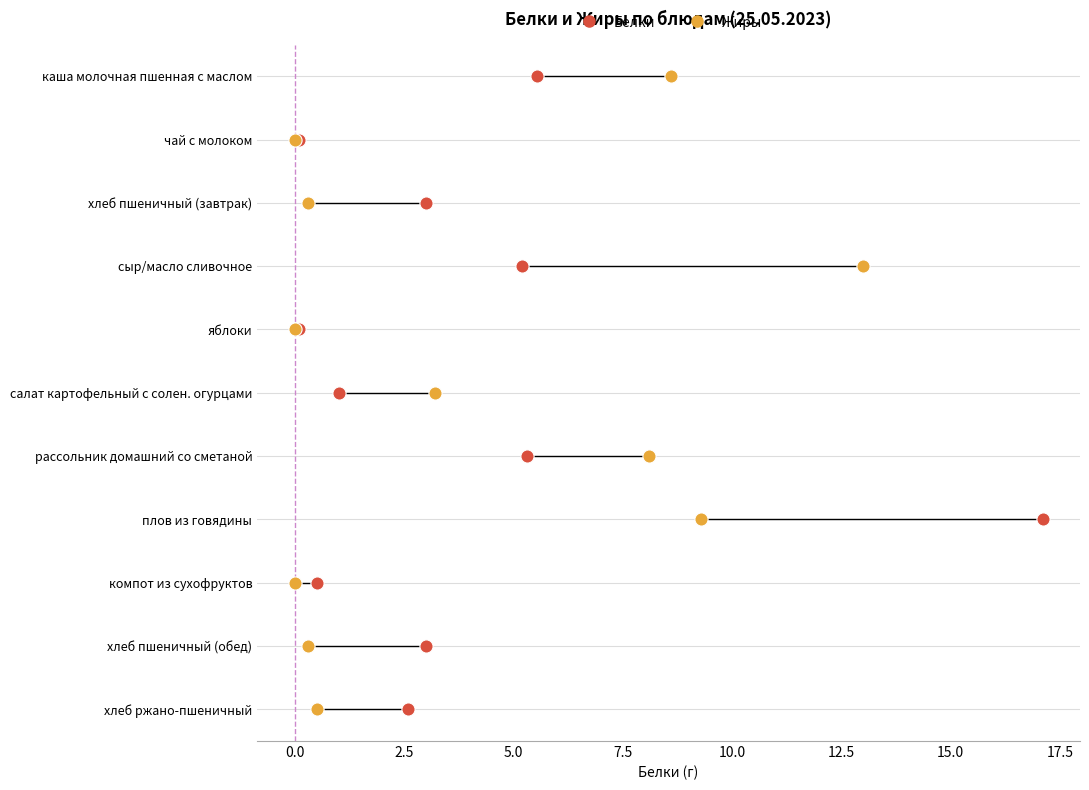

What are all the series names shown in the legend?

Белки, Жиры